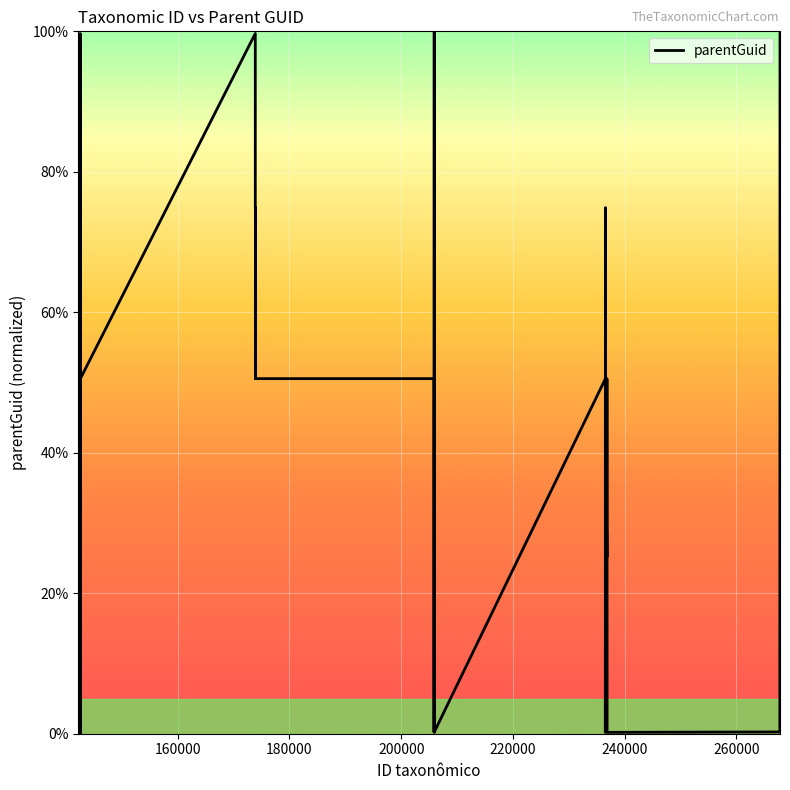

What is the difference between the maximum and minimum values?

100.0